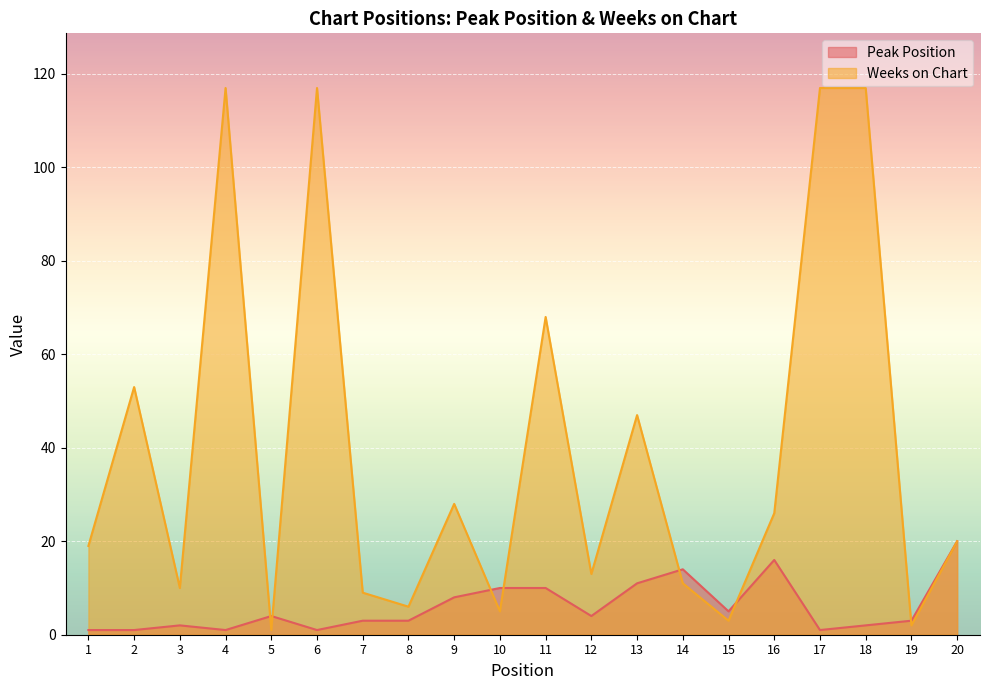

What are all the series names shown in the legend?

Peak Position, Weeks on Chart